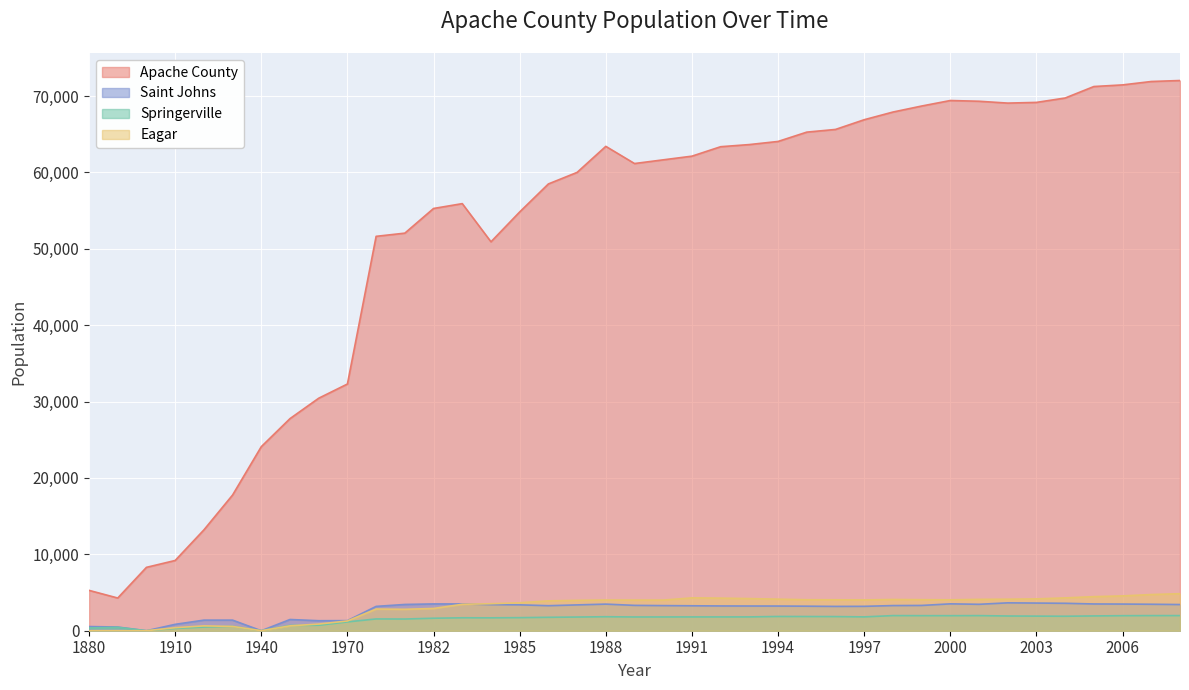

Which series has the largest range (max minus min)?

Apache County